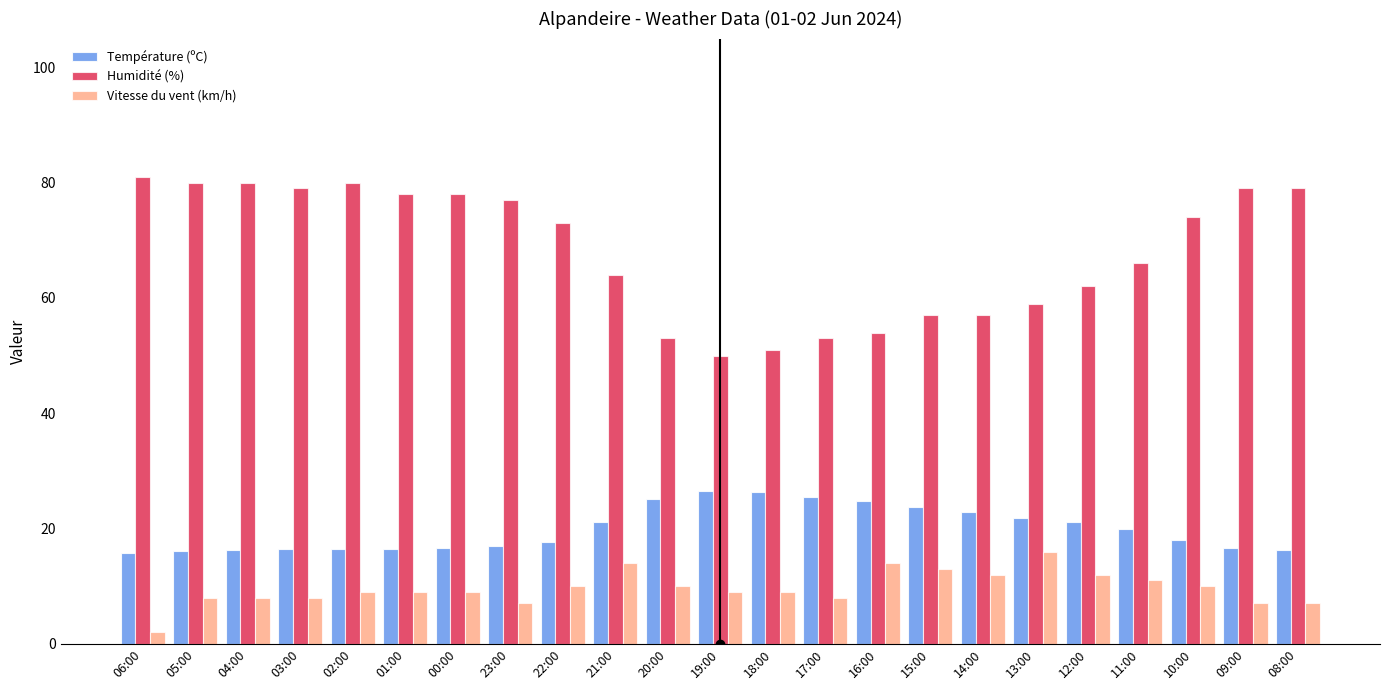

At which category does the chart reach its minimum across all series?

06:00